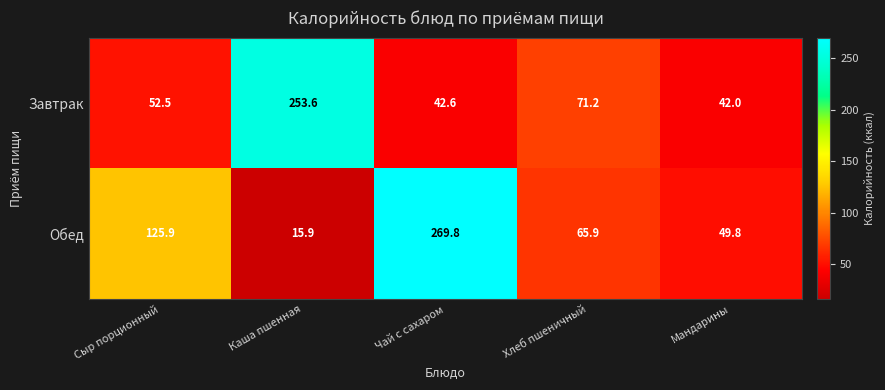

At which category is the sum across all series the highest?

Чай с сахаром